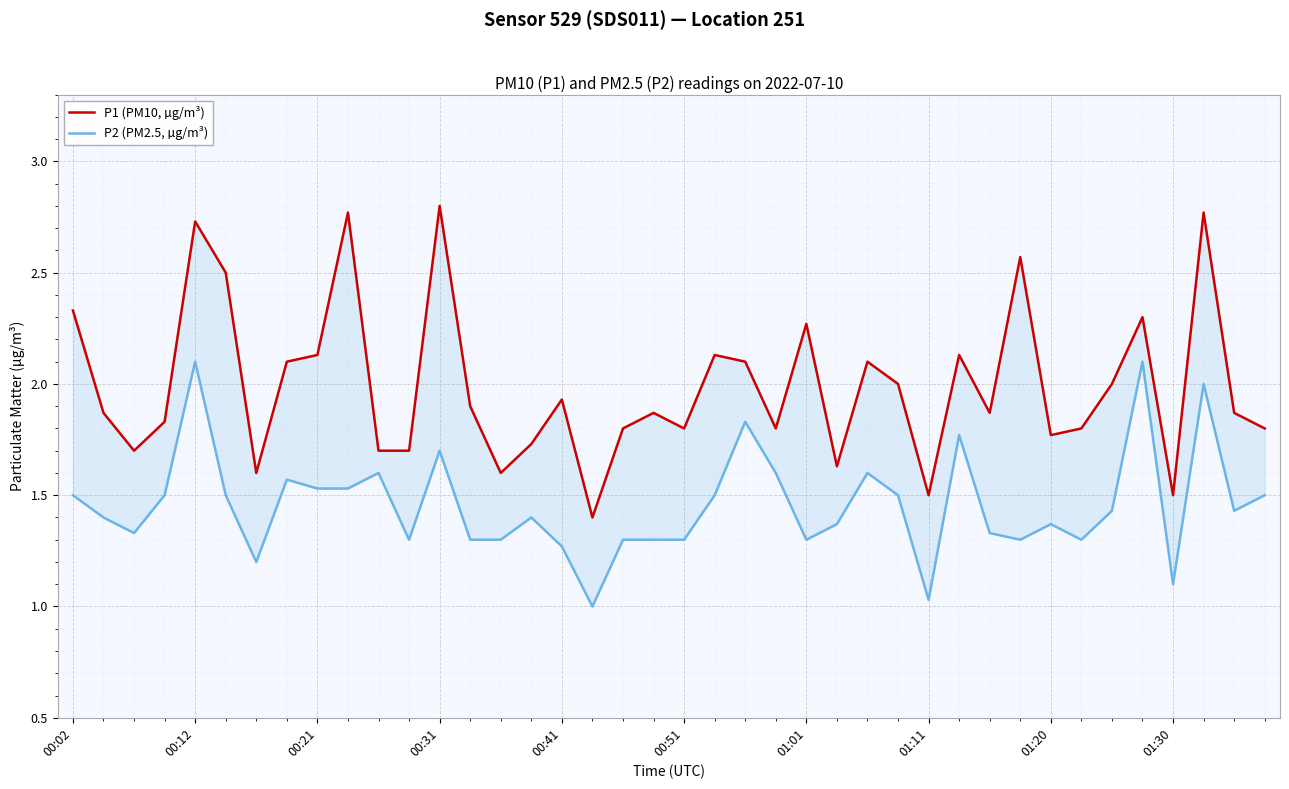

How many values in the P2 (PM2.5, µg/m³) series exceed 1?

39